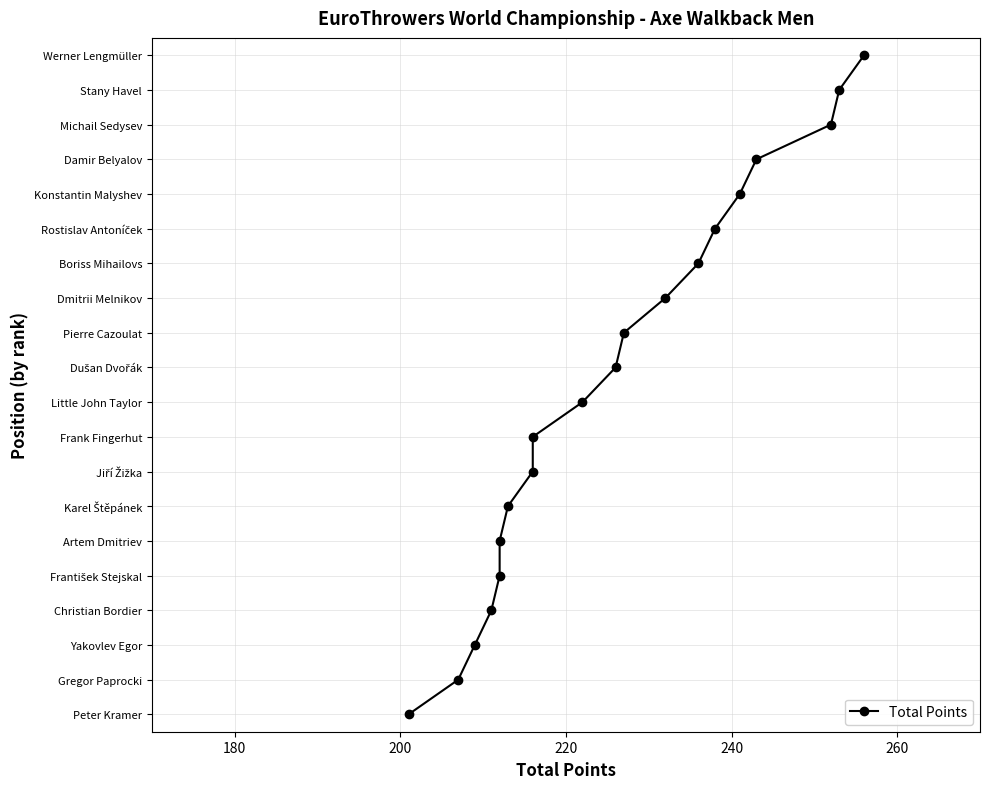

The chart shows a value of 5 at 240. True or false?

True